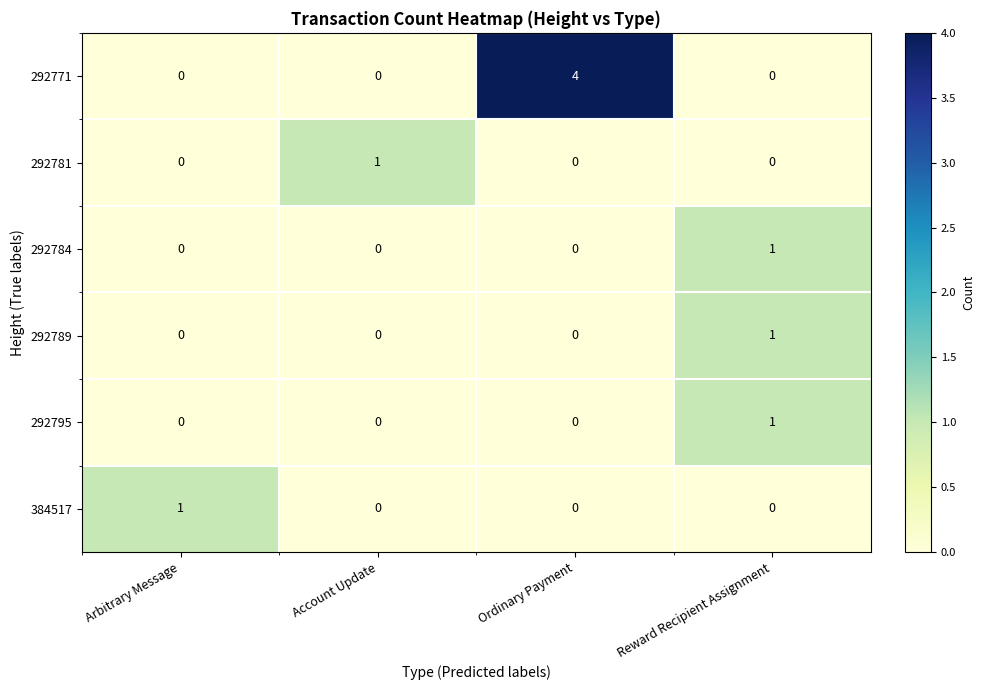

The value of 292784 at Ordinary Payment is 0. True or false?

True